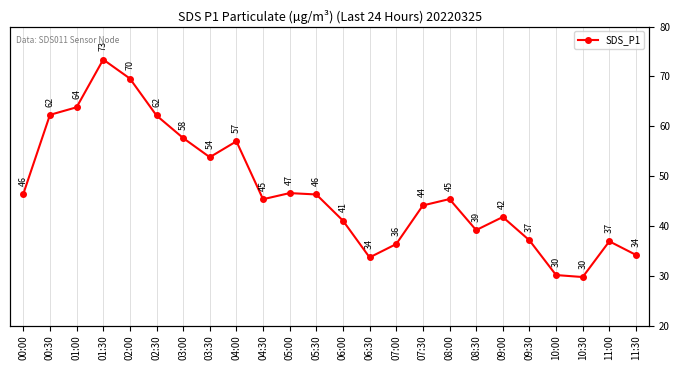

Reading right to left, transcribe all the data shown in this chart.

34.2	36.9	29.7	30.1	37.1	41.8	39.1	45.4	44.1	36.4	33.7	41.0	46.3	46.6	45.4	57.0	53.8	57.6	62.1	69.6	73.4	63.8	62.3	46.4